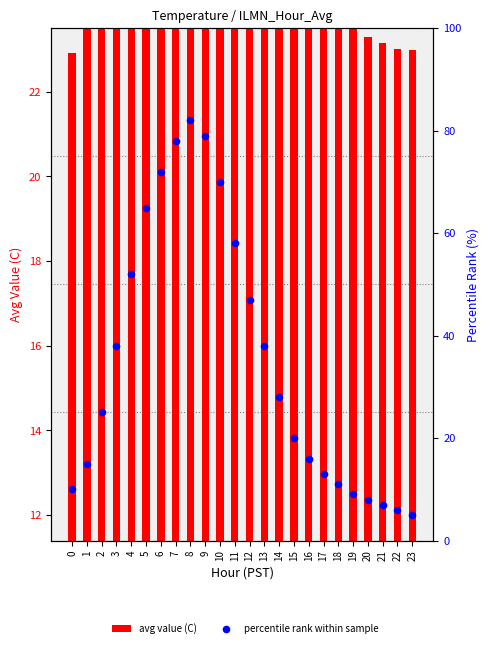

Is the value of avg value (C) at 12 greater than the value of percentile rank within sample at 20?

Yes